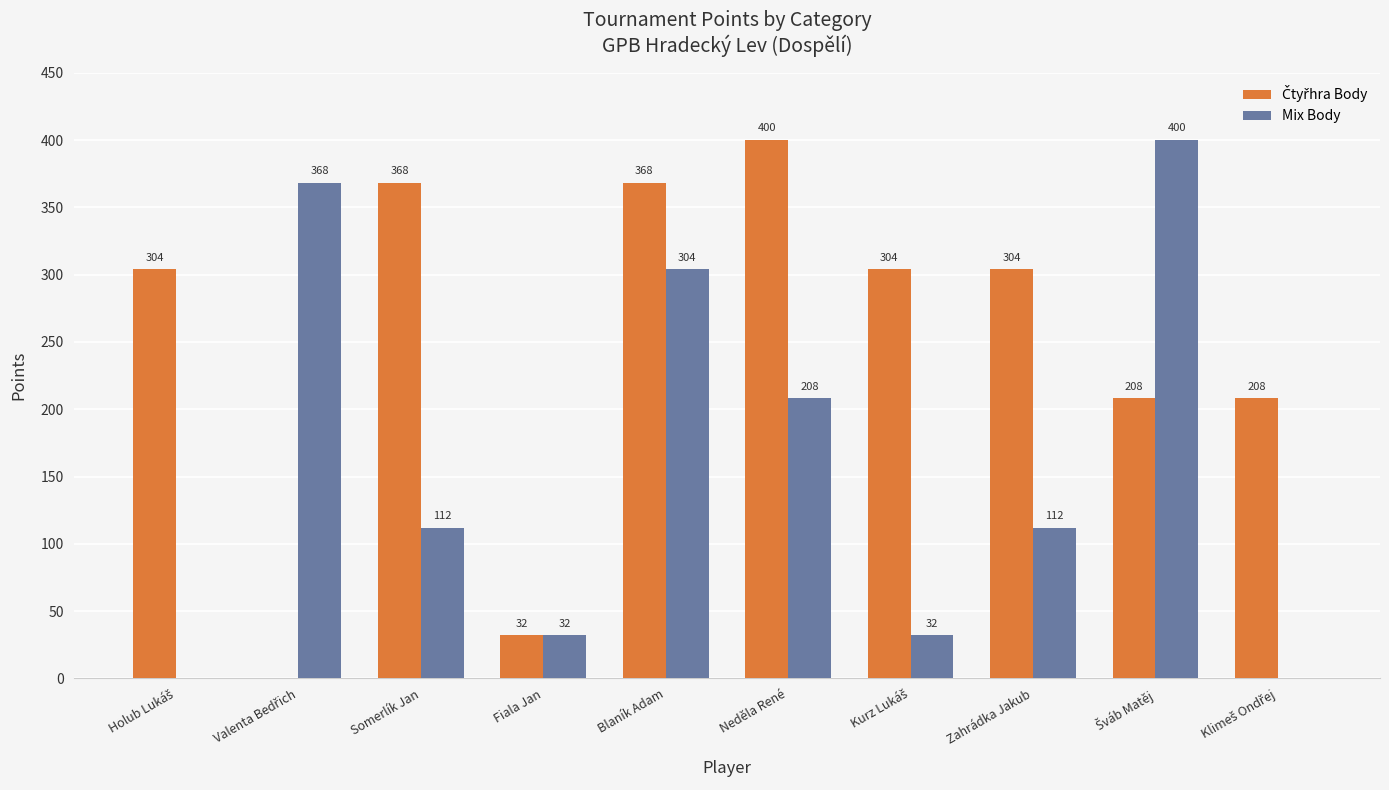

Are the bars grouped side by side (vs. stacked)?

Yes